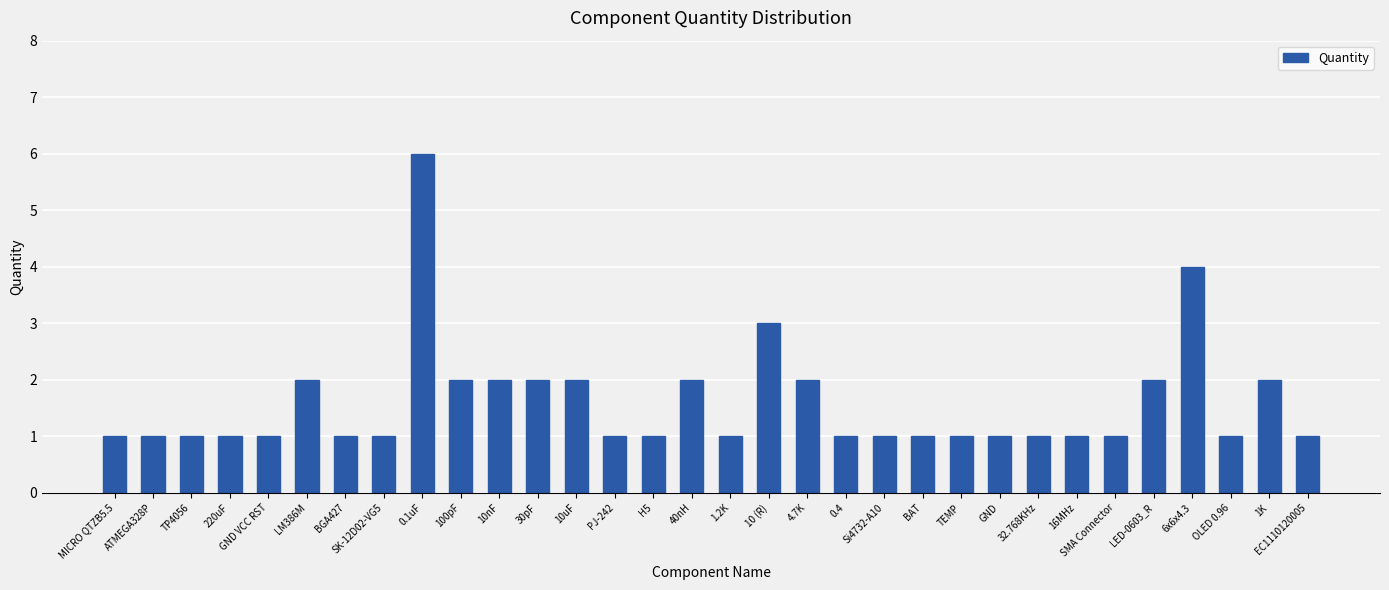

What is the label of the 13th bar from the right?

0.4